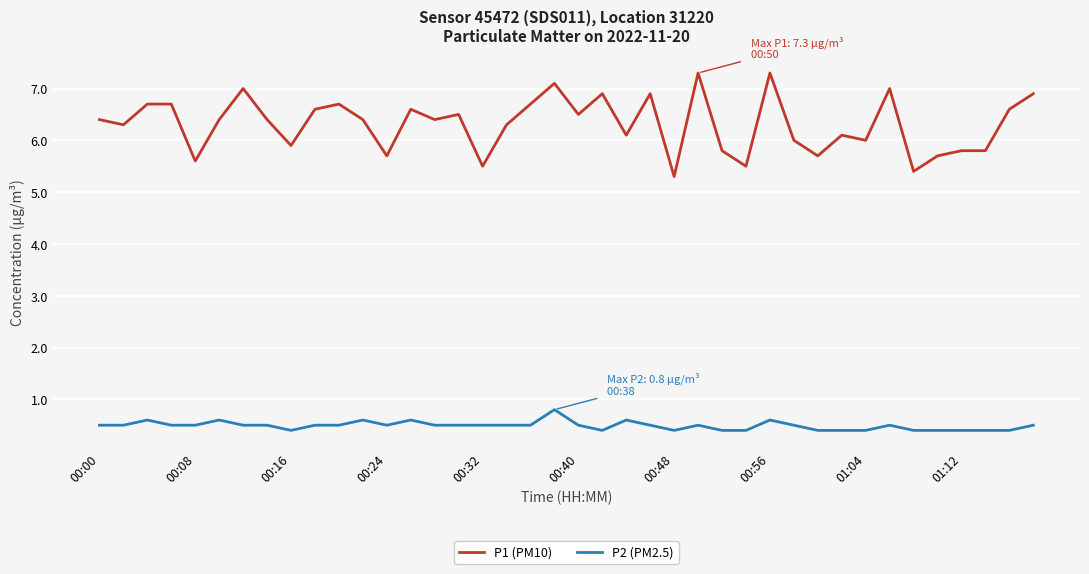

What is the minimum value for P2 (PM2.5)?

0.4